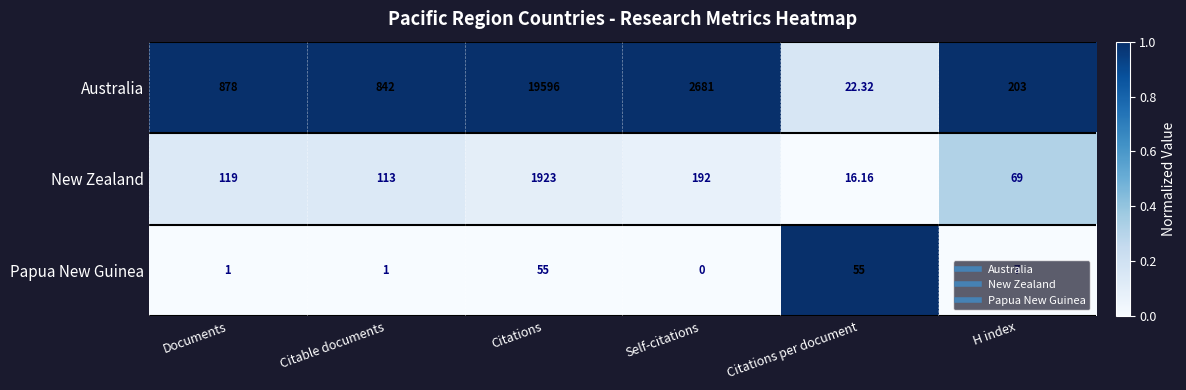

At Citations, list the series in order from smallest to largest.

Papua New Guinea, New Zealand, Australia